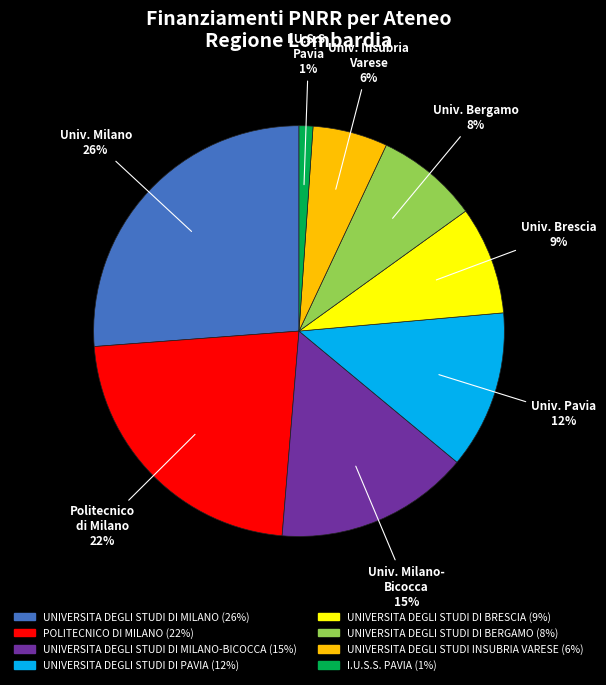

Is there any slice that represents more than half of the pie?

No